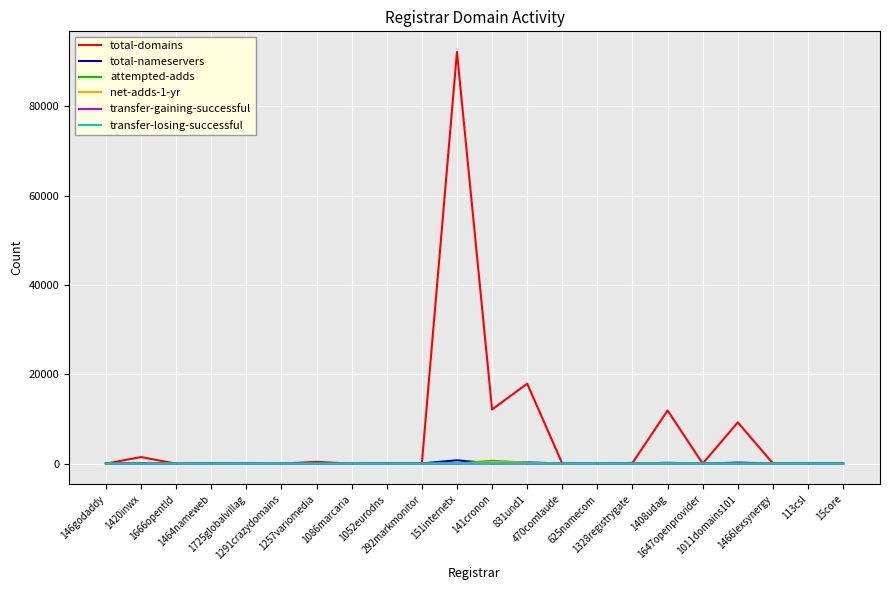

What is the highest value of the transfer-gaining-successful series?

15